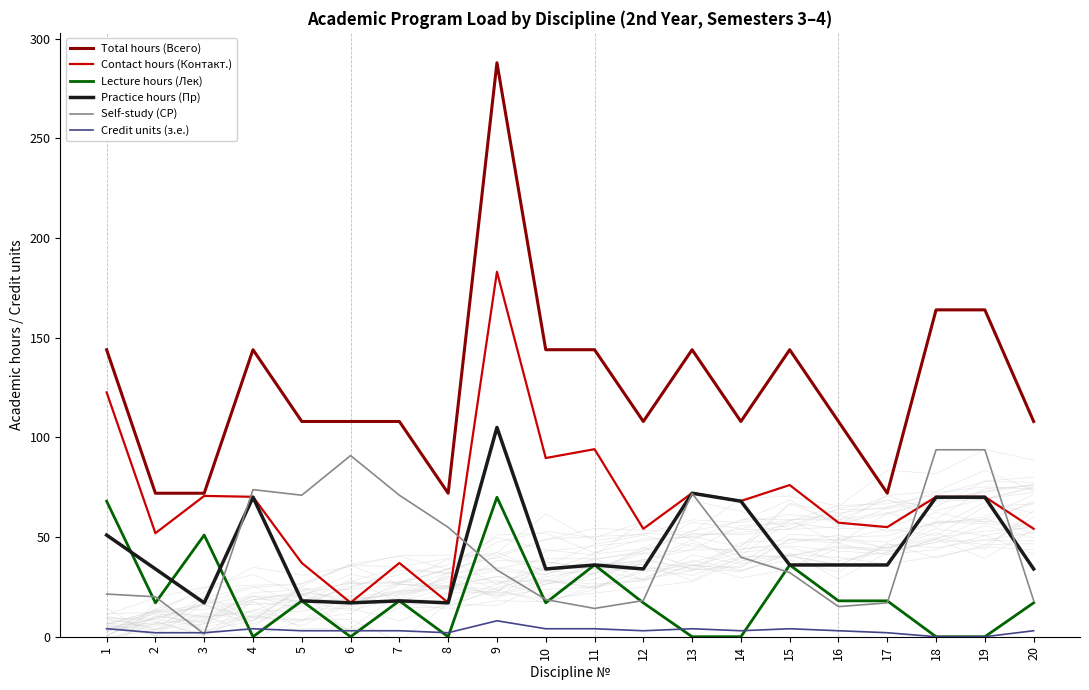

What is the difference between the maximum and minimum values in the Lecture hours (Лек) series?

70.0